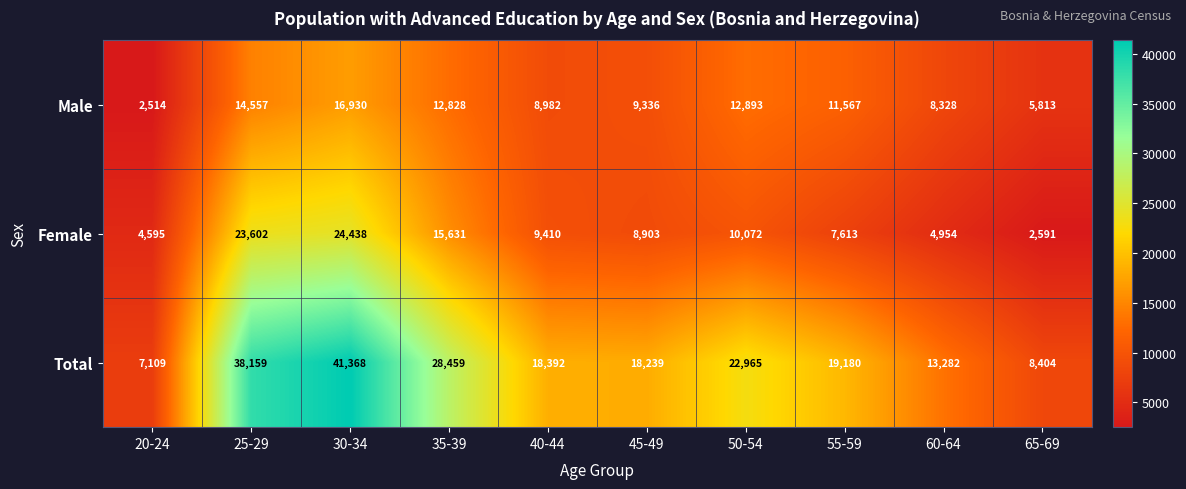

What value does the Female series have at 60-64?

4954